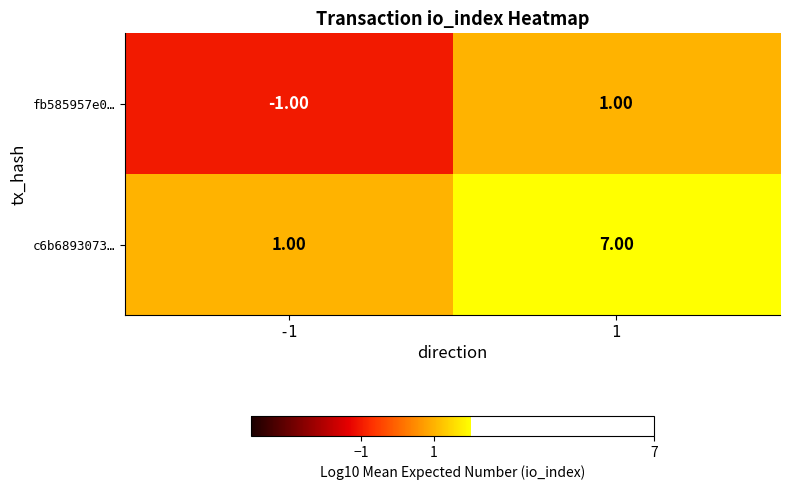

What is the difference between the c6b6893073… values at -1 and 1?

6